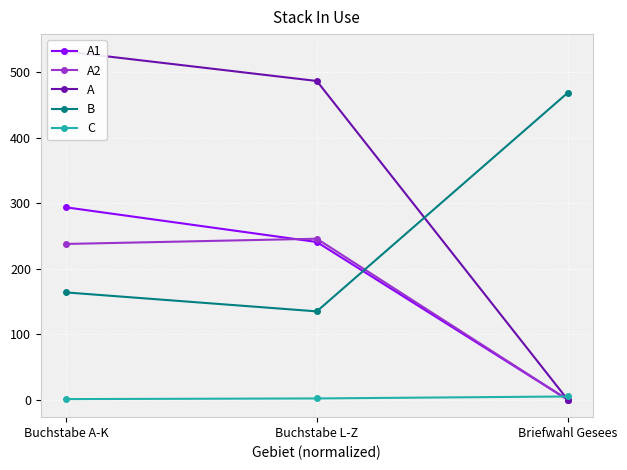

The value of B at Briefwahl Gesees is 469. True or false?

True